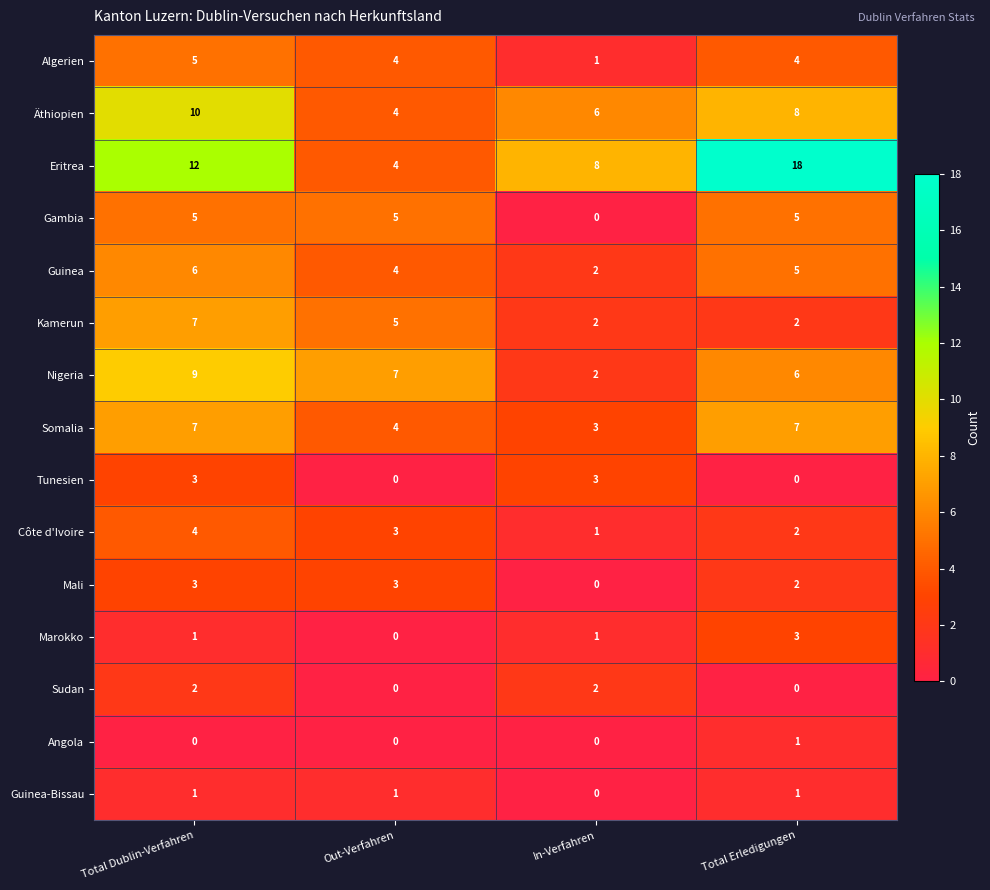

Is it true that Mali equals 0 at In-Verfahren?

True